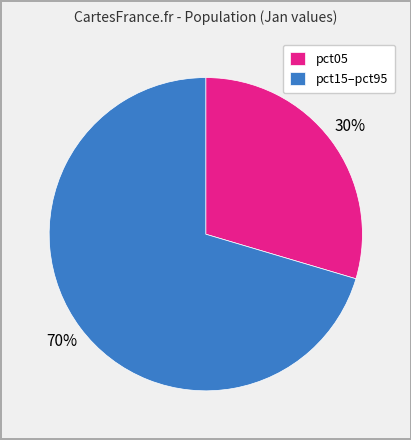

To the nearest percent, what is the combined percentage of pct05 and pct15–pct95?

100%